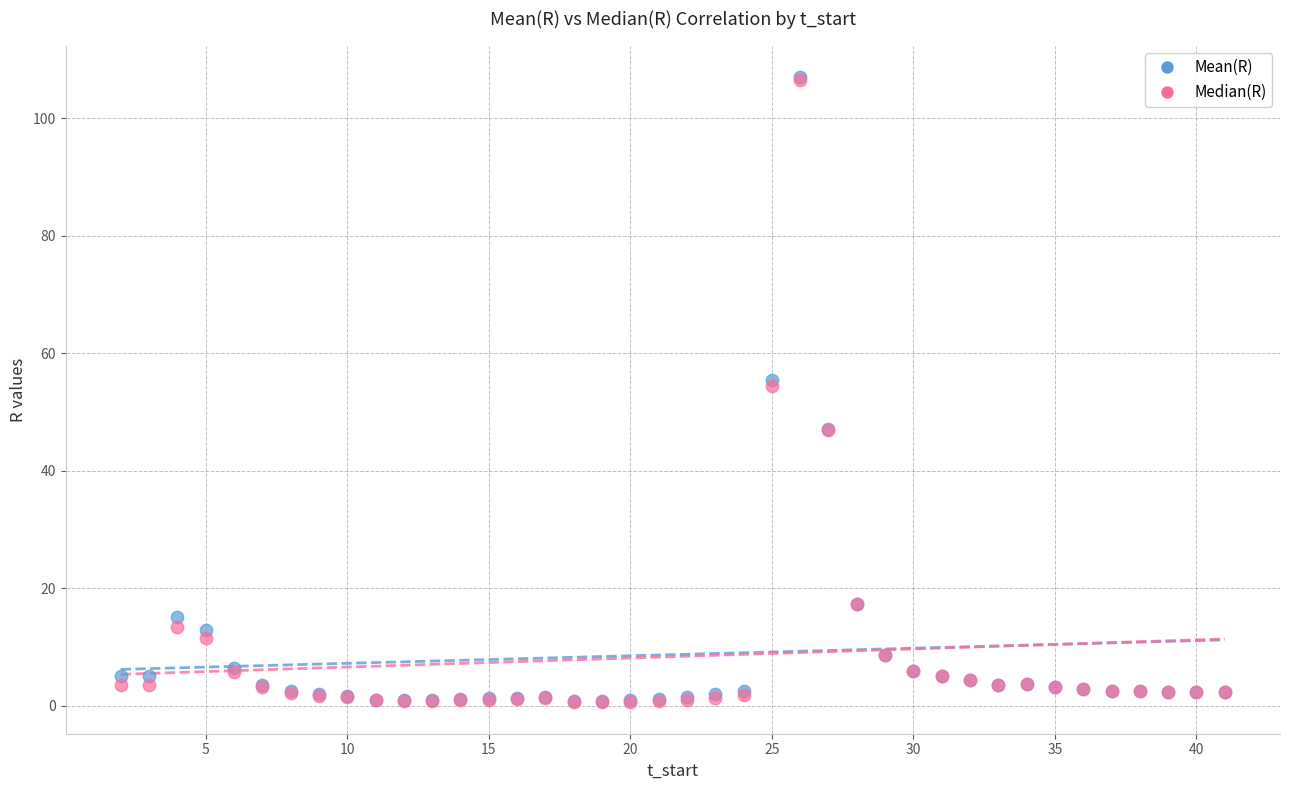

What are all the series names shown in the legend?

Mean(R), Median(R)